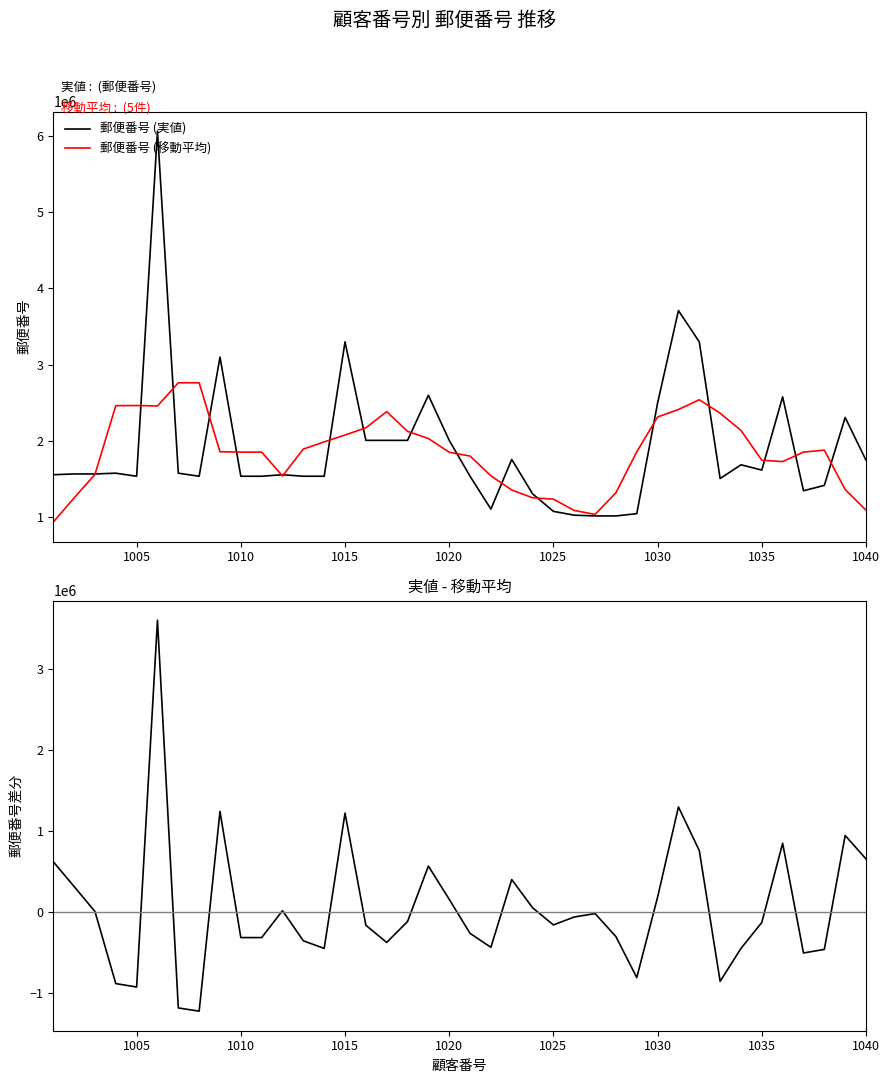

Is this an area chart (filled region under the line)?

No